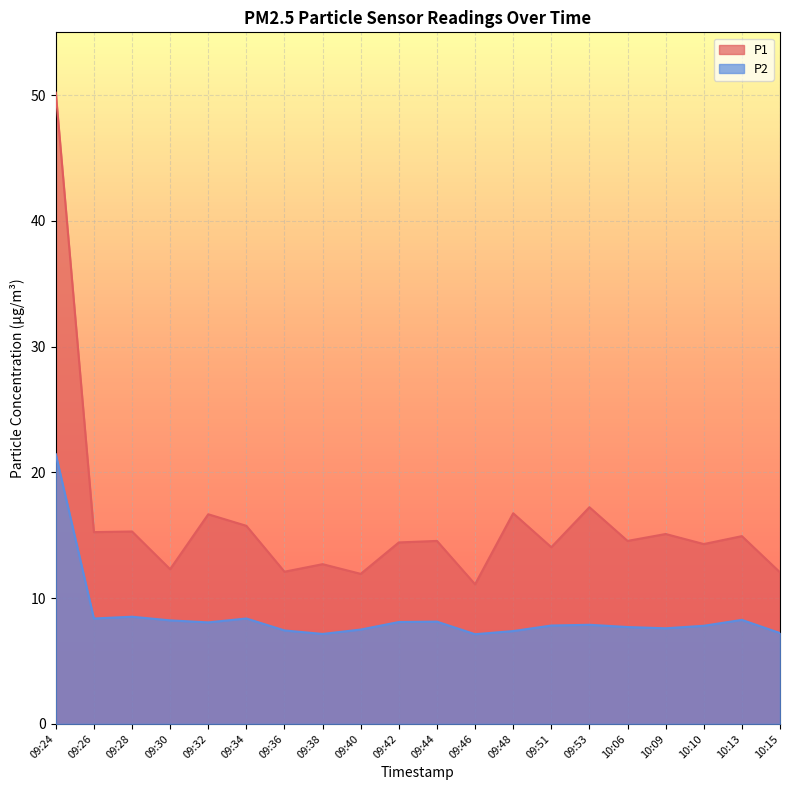

How many lines are shown in the chart?

2